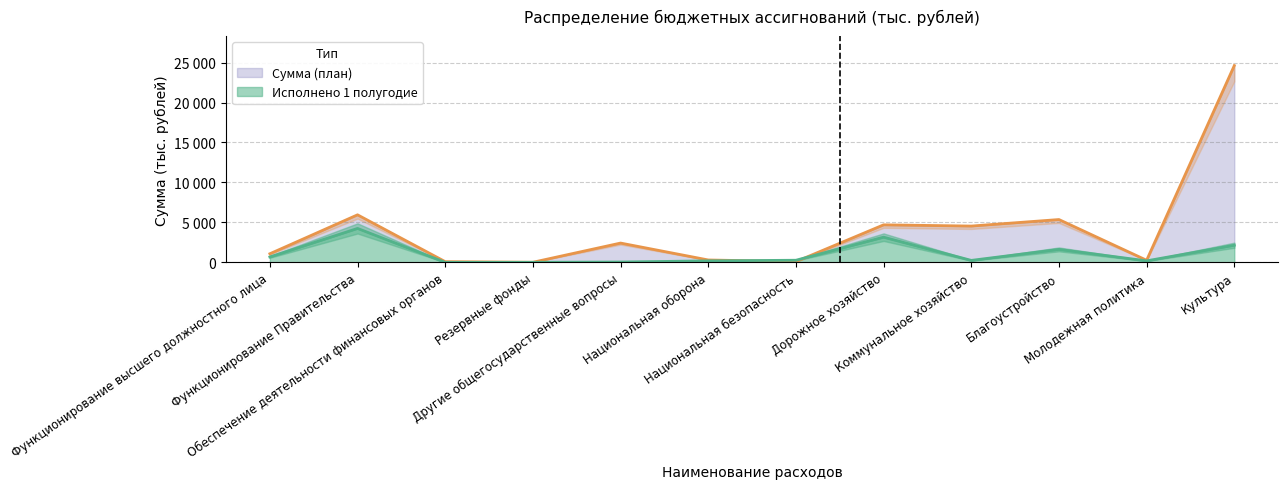

At which category is the sum across all series the highest?

Культура